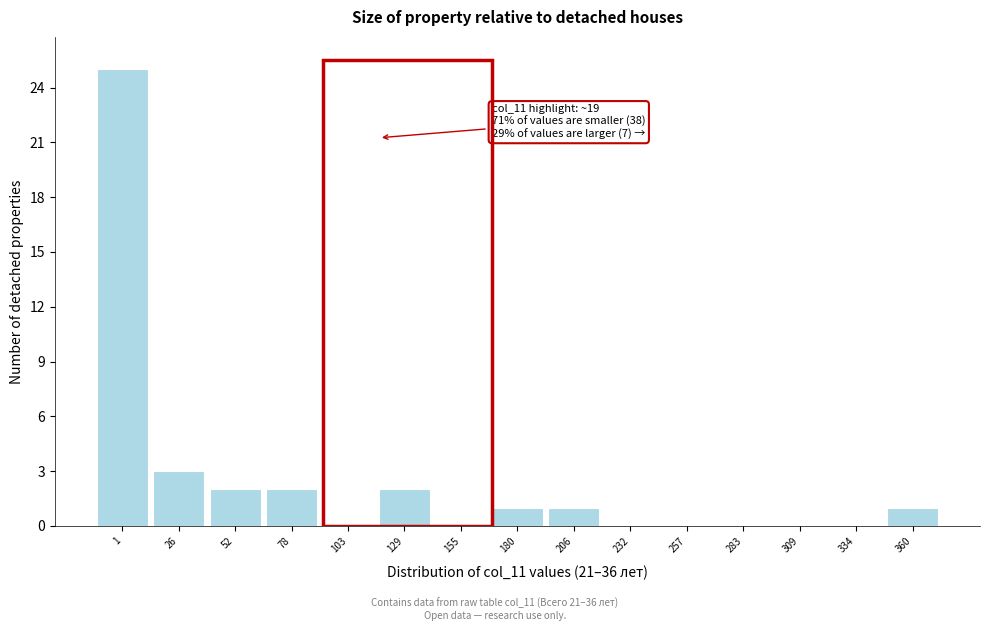

The chart shows a value of 1 at 360. True or false?

True